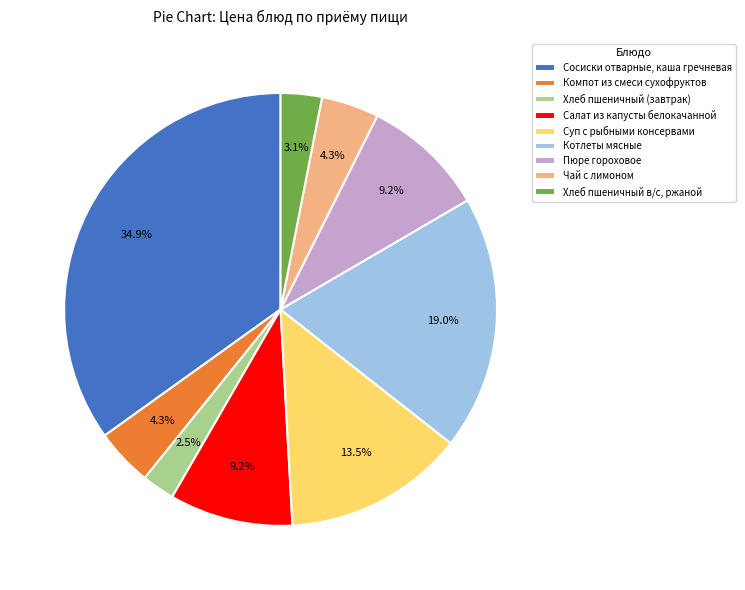

Is Салат из капусты белокачанной the majority of the pie?

No